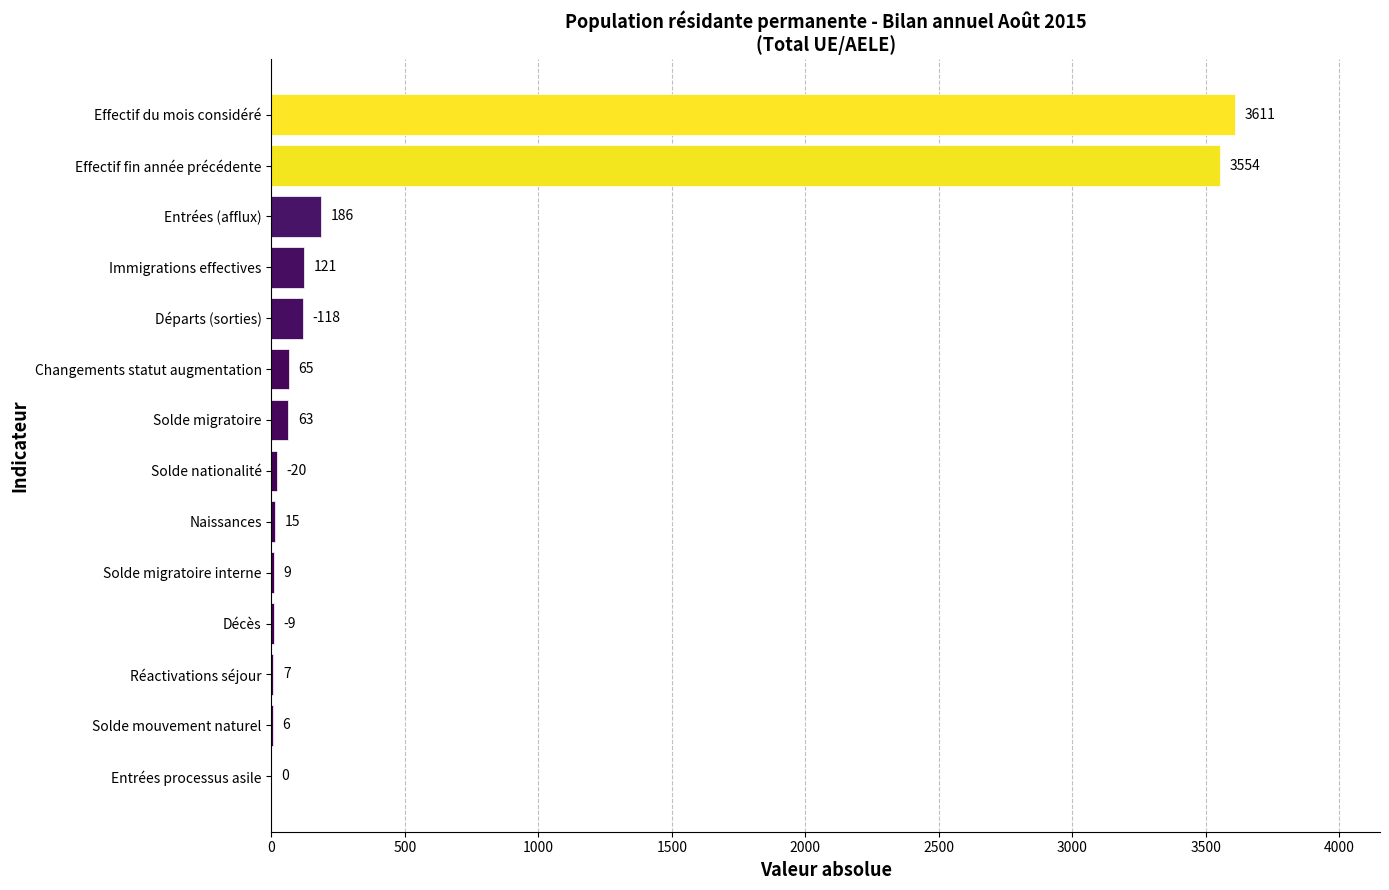

At which label is the value closest to 1805?

Entrées (afflux)